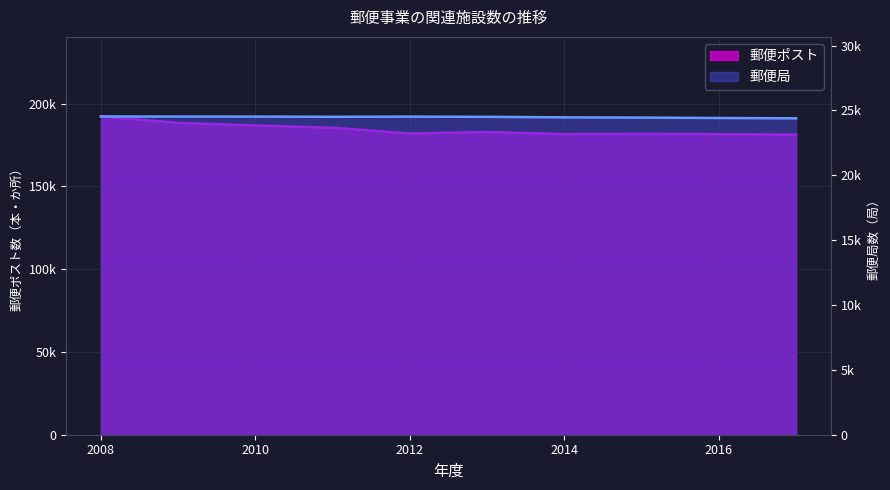

What is the value of the 郵便ポスト point at the 10th from the left?

181221